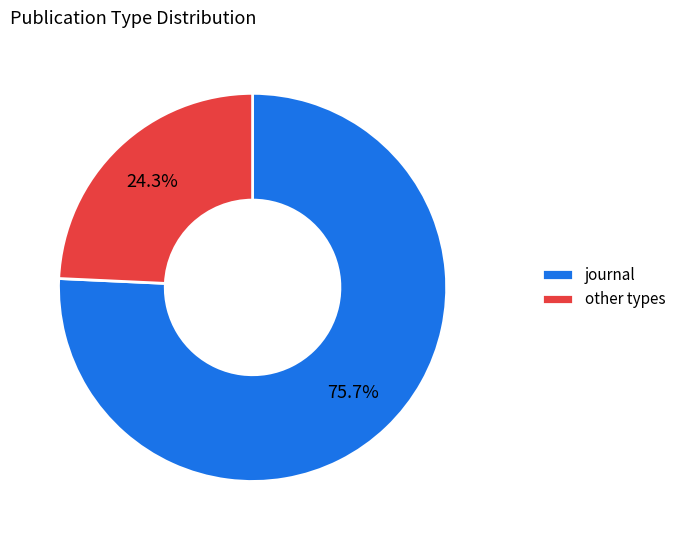

What is the largest slice in the pie chart?

journal